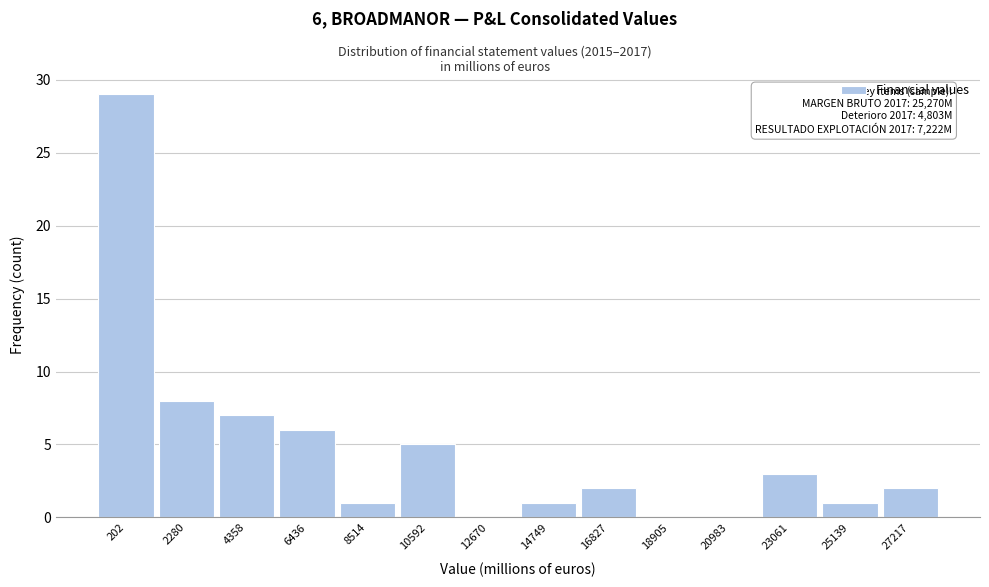

Reading left to right, transcribe all the data shown in this chart.

202=29	2280=8	4358=7	6436=6	8514=1	10592=5	12670=0	14749=1	16827=2	18905=0	20983=0	23061=3	25139=1	27217=2